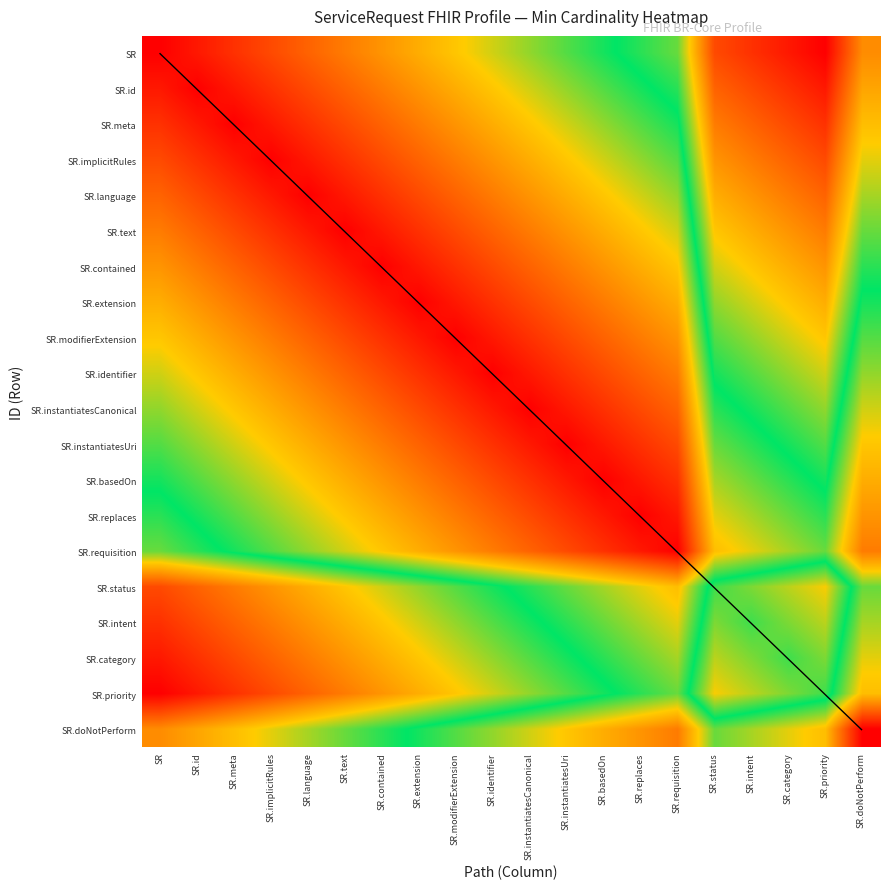

Reading left to right, list all the values displayed in this chart.

SR: SR=0.0	SR.id=0.0	SR.meta=0.1	SR.implicitRules=0.1	SR.language=0.2	SR.text=0.2	SR.contained=0.2	SR.extension=0.3	SR.modifierExtension=0.3	SR.identifier=0.4	SR.instantiatesCanonical=0.4	SR.instantiatesUri=0.4	SR.basedOn=0.5	SR.replaces=0.5	SR.requisition=0.6	SR.status=0.9	SR.intent=0.9	SR.category=1.0	SR.priority=1.0	SR.doNotPerform=0.8
SR.id: SR=0.0	SR.id=0.0	SR.meta=0.0	SR.implicitRules=0.1	SR.language=0.1	SR.text=0.2	SR.contained=0.2	SR.extension=0.2	SR.modifierExtension=0.3	SR.identifier=0.3	SR.instantiatesCanonical=0.4	SR.instantiatesUri=0.4	SR.basedOn=0.4	SR.replaces=0.5	SR.requisition=0.5	SR.status=0.8	SR.intent=0.9	SR.category=0.9	SR.priority=1.0	SR.doNotPerform=0.7
SR.meta: SR=0.1	SR.id=0.0	SR.meta=0.0	SR.implicitRules=0.0	SR.language=0.1	SR.text=0.1	SR.contained=0.2	SR.extension=0.2	SR.modifierExtension=0.2	SR.identifier=0.3	SR.instantiatesCanonical=0.3	SR.instantiatesUri=0.4	SR.basedOn=0.4	SR.replaces=0.4	SR.requisition=0.5	SR.status=0.8	SR.intent=0.8	SR.category=0.9	SR.priority=0.9	SR.doNotPerform=0.7
SR.implicitRules: SR=0.1	SR.id=0.1	SR.meta=0.0	SR.implicitRules=0.0	SR.language=0.0	SR.text=0.1	SR.contained=0.1	SR.extension=0.2	SR.modifierExtension=0.2	SR.identifier=0.2	SR.instantiatesCanonical=0.3	SR.instantiatesUri=0.3	SR.basedOn=0.4	SR.replaces=0.4	SR.requisition=0.4	SR.status=0.8	SR.intent=0.8	SR.category=0.8	SR.priority=0.9	SR.doNotPerform=0.6
SR.language: SR=0.2	SR.id=0.1	SR.meta=0.1	SR.implicitRules=0.0	SR.language=0.0	SR.text=0.0	SR.contained=0.1	SR.extension=0.1	SR.modifierExtension=0.2	SR.identifier=0.2	SR.instantiatesCanonical=0.2	SR.instantiatesUri=0.3	SR.basedOn=0.3	SR.replaces=0.4	SR.requisition=0.4	SR.status=0.7	SR.intent=0.8	SR.category=0.8	SR.priority=0.8	SR.doNotPerform=0.6
SR.text: SR=0.2	SR.id=0.2	SR.meta=0.1	SR.implicitRules=0.1	SR.language=0.0	SR.text=0.0	SR.contained=0.0	SR.extension=0.1	SR.modifierExtension=0.1	SR.identifier=0.2	SR.instantiatesCanonical=0.2	SR.instantiatesUri=0.2	SR.basedOn=0.3	SR.replaces=0.3	SR.requisition=0.4	SR.status=0.7	SR.intent=0.7	SR.category=0.8	SR.priority=0.8	SR.doNotPerform=0.6
SR.contained: SR=0.2	SR.id=0.2	SR.meta=0.2	SR.implicitRules=0.1	SR.language=0.1	SR.text=0.0	SR.contained=0.0	SR.extension=0.0	SR.modifierExtension=0.1	SR.identifier=0.1	SR.instantiatesCanonical=0.2	SR.instantiatesUri=0.2	SR.basedOn=0.2	SR.replaces=0.3	SR.requisition=0.3	SR.status=0.6	SR.intent=0.7	SR.category=0.7	SR.priority=0.8	SR.doNotPerform=0.5
SR.extension: SR=0.3	SR.id=0.2	SR.meta=0.2	SR.implicitRules=0.2	SR.language=0.1	SR.text=0.1	SR.contained=0.0	SR.extension=0.0	SR.modifierExtension=0.0	SR.identifier=0.1	SR.instantiatesCanonical=0.1	SR.instantiatesUri=0.2	SR.basedOn=0.2	SR.replaces=0.2	SR.requisition=0.3	SR.status=0.6	SR.intent=0.6	SR.category=0.7	SR.priority=0.7	SR.doNotPerform=0.5
SR.modifierExtension: SR=0.3	SR.id=0.3	SR.meta=0.2	SR.implicitRules=0.2	SR.language=0.2	SR.text=0.1	SR.contained=0.1	SR.extension=0.0	SR.modifierExtension=0.0	SR.identifier=0.0	SR.instantiatesCanonical=0.1	SR.instantiatesUri=0.1	SR.basedOn=0.2	SR.replaces=0.2	SR.requisition=0.2	SR.status=0.6	SR.intent=0.6	SR.category=0.6	SR.priority=0.7	SR.doNotPerform=0.4
SR.identifier: SR=0.4	SR.id=0.3	SR.meta=0.3	SR.implicitRules=0.2	SR.language=0.2	SR.text=0.2	SR.contained=0.1	SR.extension=0.1	SR.modifierExtension=0.0	SR.identifier=0.0	SR.instantiatesCanonical=0.0	SR.instantiatesUri=0.1	SR.basedOn=0.1	SR.replaces=0.2	SR.requisition=0.2	SR.status=0.5	SR.intent=0.6	SR.category=0.6	SR.priority=0.6	SR.doNotPerform=0.4
SR.instantiatesCanonical: SR=0.4	SR.id=0.4	SR.meta=0.3	SR.implicitRules=0.3	SR.language=0.2	SR.text=0.2	SR.contained=0.2	SR.extension=0.1	SR.modifierExtension=0.1	SR.identifier=0.0	SR.instantiatesCanonical=0.0	SR.instantiatesUri=0.0	SR.basedOn=0.1	SR.replaces=0.1	SR.requisition=0.2	SR.status=0.5	SR.intent=0.5	SR.category=0.6	SR.priority=0.6	SR.doNotPerform=0.4
SR.instantiatesUri: SR=0.4	SR.id=0.4	SR.meta=0.4	SR.implicitRules=0.3	SR.language=0.3	SR.text=0.2	SR.contained=0.2	SR.extension=0.2	SR.modifierExtension=0.1	SR.identifier=0.1	SR.instantiatesCanonical=0.0	SR.instantiatesUri=0.0	SR.basedOn=0.0	SR.replaces=0.1	SR.requisition=0.1	SR.status=0.4	SR.intent=0.5	SR.category=0.5	SR.priority=0.6	SR.doNotPerform=0.3
SR.basedOn: SR=0.5	SR.id=0.4	SR.meta=0.4	SR.implicitRules=0.4	SR.language=0.3	SR.text=0.3	SR.contained=0.2	SR.extension=0.2	SR.modifierExtension=0.2	SR.identifier=0.1	SR.instantiatesCanonical=0.1	SR.instantiatesUri=0.0	SR.basedOn=0.0	SR.replaces=0.0	SR.requisition=0.1	SR.status=0.4	SR.intent=0.4	SR.category=0.5	SR.priority=0.5	SR.doNotPerform=0.3
SR.replaces: SR=0.5	SR.id=0.5	SR.meta=0.4	SR.implicitRules=0.4	SR.language=0.4	SR.text=0.3	SR.contained=0.3	SR.extension=0.2	SR.modifierExtension=0.2	SR.identifier=0.2	SR.instantiatesCanonical=0.1	SR.instantiatesUri=0.1	SR.basedOn=0.0	SR.replaces=0.0	SR.requisition=0.0	SR.status=0.4	SR.intent=0.4	SR.category=0.4	SR.priority=0.5	SR.doNotPerform=0.2
SR.requisition: SR=0.6	SR.id=0.5	SR.meta=0.5	SR.implicitRules=0.4	SR.language=0.4	SR.text=0.4	SR.contained=0.3	SR.extension=0.3	SR.modifierExtension=0.2	SR.identifier=0.2	SR.instantiatesCanonical=0.2	SR.instantiatesUri=0.1	SR.basedOn=0.1	SR.replaces=0.0	SR.requisition=0.0	SR.status=0.3	SR.intent=0.4	SR.category=0.4	SR.priority=0.4	SR.doNotPerform=0.2
SR.status: SR=0.9	SR.id=0.8	SR.meta=0.8	SR.implicitRules=0.8	SR.language=0.7	SR.text=0.7	SR.contained=0.6	SR.extension=0.6	SR.modifierExtension=0.6	SR.identifier=0.5	SR.instantiatesCanonical=0.5	SR.instantiatesUri=0.4	SR.basedOn=0.4	SR.replaces=0.4	SR.requisition=0.3	SR.status=0.5	SR.intent=0.6	SR.category=0.6	SR.priority=0.7	SR.doNotPerform=0.4
SR.intent: SR=0.9	SR.id=0.9	SR.meta=0.8	SR.implicitRules=0.8	SR.language=0.8	SR.text=0.7	SR.contained=0.7	SR.extension=0.6	SR.modifierExtension=0.6	SR.identifier=0.6	SR.instantiatesCanonical=0.5	SR.instantiatesUri=0.5	SR.basedOn=0.4	SR.replaces=0.4	SR.requisition=0.4	SR.status=0.6	SR.intent=0.5	SR.category=0.6	SR.priority=0.6	SR.doNotPerform=0.4
SR.category: SR=1.0	SR.id=0.9	SR.meta=0.9	SR.implicitRules=0.8	SR.language=0.8	SR.text=0.8	SR.contained=0.7	SR.extension=0.7	SR.modifierExtension=0.6	SR.identifier=0.6	SR.instantiatesCanonical=0.6	SR.instantiatesUri=0.5	SR.basedOn=0.5	SR.replaces=0.4	SR.requisition=0.4	SR.status=0.6	SR.intent=0.6	SR.category=0.5	SR.priority=0.6	SR.doNotPerform=0.4
SR.priority: SR=1.0	SR.id=1.0	SR.meta=0.9	SR.implicitRules=0.9	SR.language=0.8	SR.text=0.8	SR.contained=0.8	SR.extension=0.7	SR.modifierExtension=0.7	SR.identifier=0.6	SR.instantiatesCanonical=0.6	SR.instantiatesUri=0.6	SR.basedOn=0.5	SR.replaces=0.5	SR.requisition=0.4	SR.status=0.7	SR.intent=0.6	SR.category=0.6	SR.priority=0.5	SR.doNotPerform=0.3
SR.doNotPerform: SR=0.8	SR.id=0.7	SR.meta=0.7	SR.implicitRules=0.6	SR.language=0.6	SR.text=0.6	SR.contained=0.5	SR.extension=0.5	SR.modifierExtension=0.4	SR.identifier=0.4	SR.instantiatesCanonical=0.4	SR.instantiatesUri=0.3	SR.basedOn=0.3	SR.replaces=0.2	SR.requisition=0.2	SR.status=0.4	SR.intent=0.4	SR.category=0.4	SR.priority=0.3	SR.doNotPerform=0.0